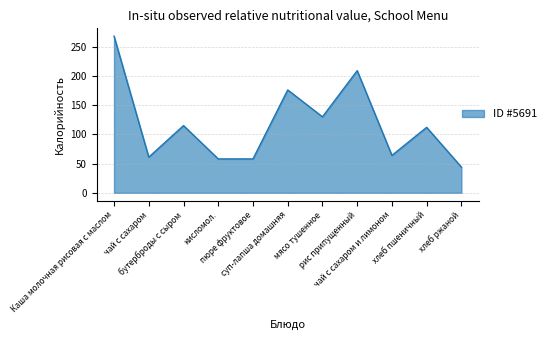

What is the minimum value shown in the chart?

44